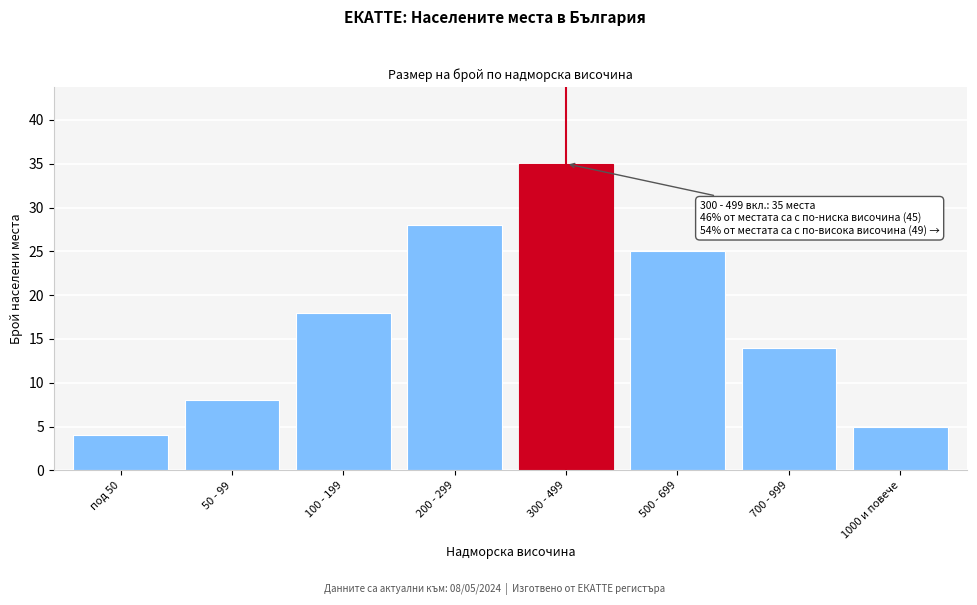

Reading left to right, list all the values displayed in this chart.

4	8	18	28	35	25	14	5